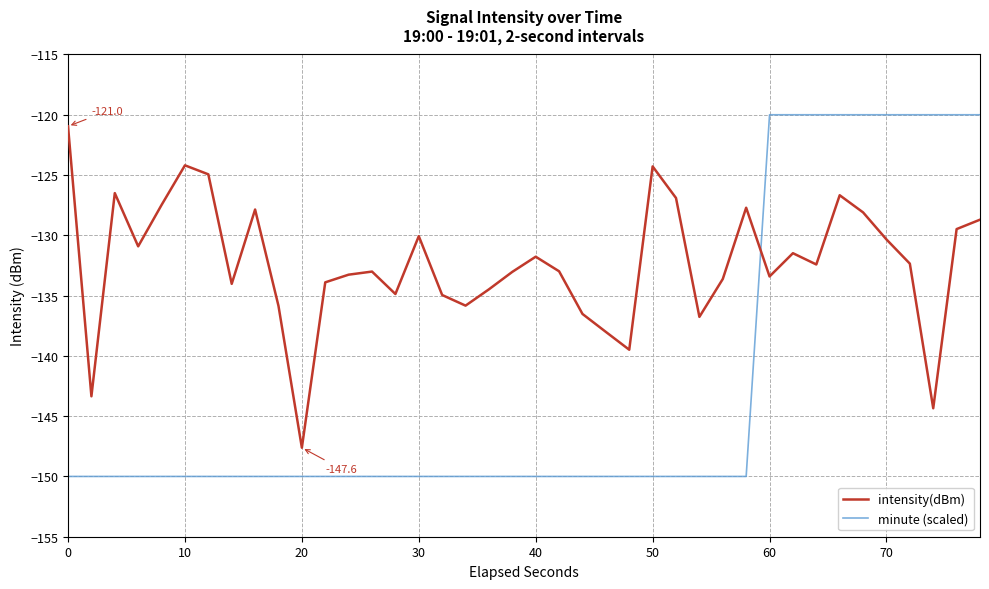

What is the minimum value for minute (scaled)?

-150.0